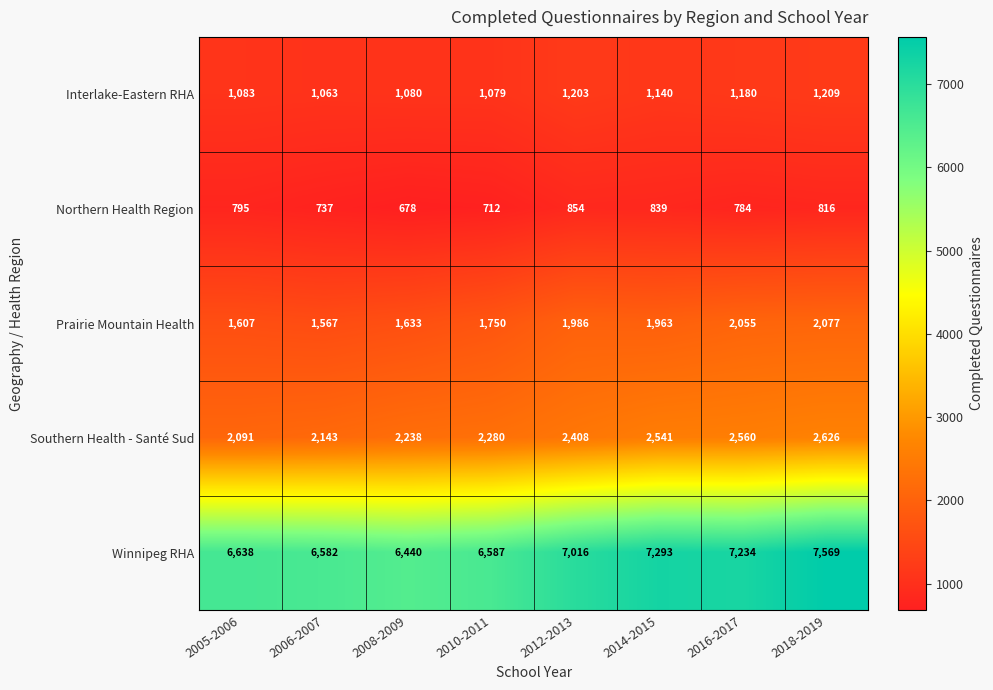

At how many categories does at least one series exceed 5355?

8